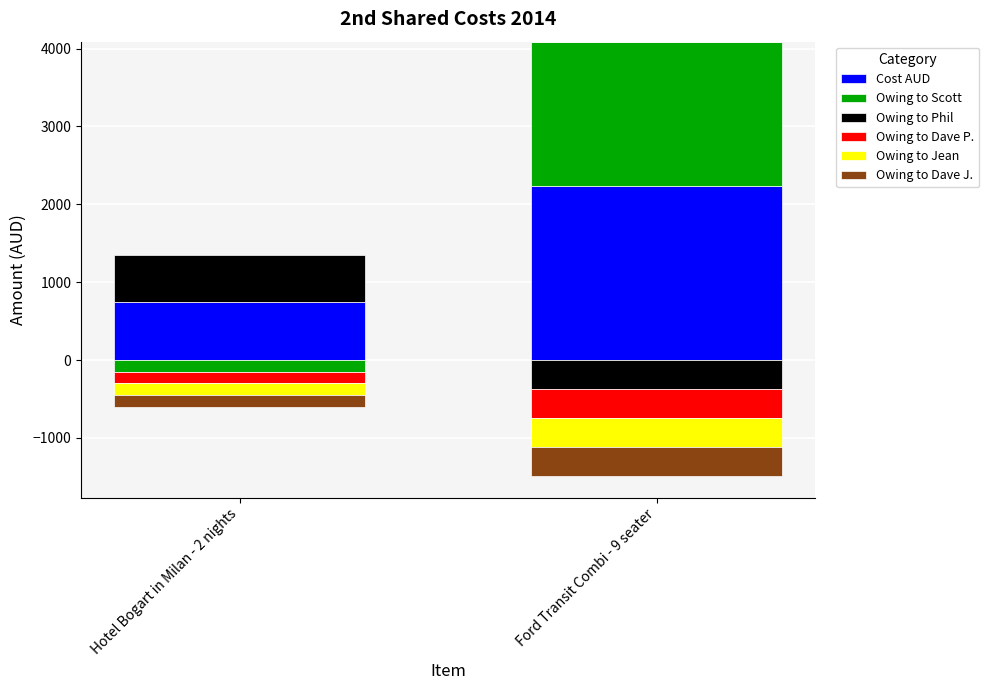

Where is Cost AUD nearest to the value 1491?

Hotel Bogart in Milan - 2 nights